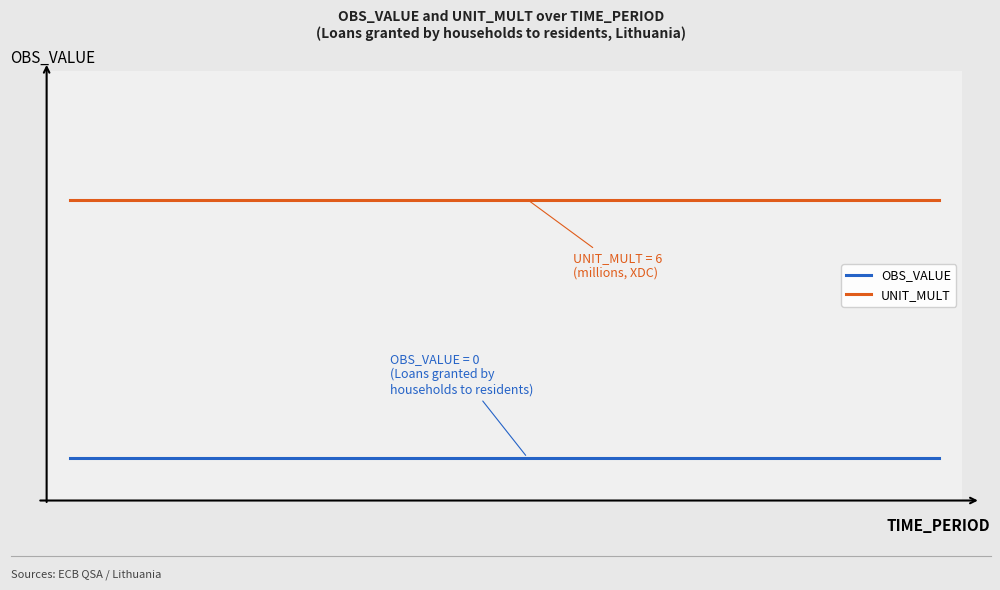

Which series has the widest spread of values?

OBS_VALUE